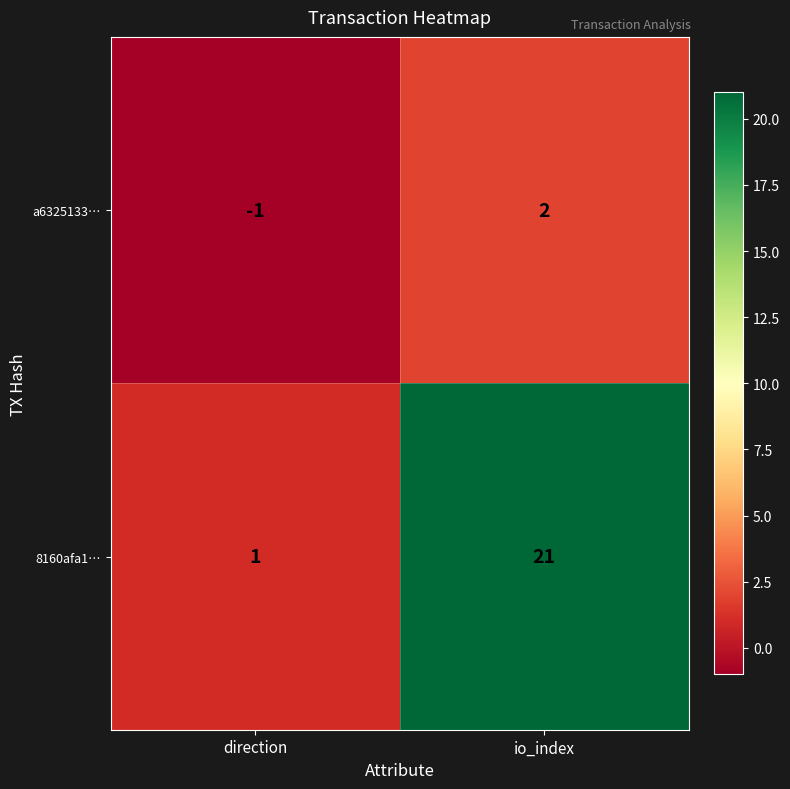

What is the sum of all 8160afa1… values?

22